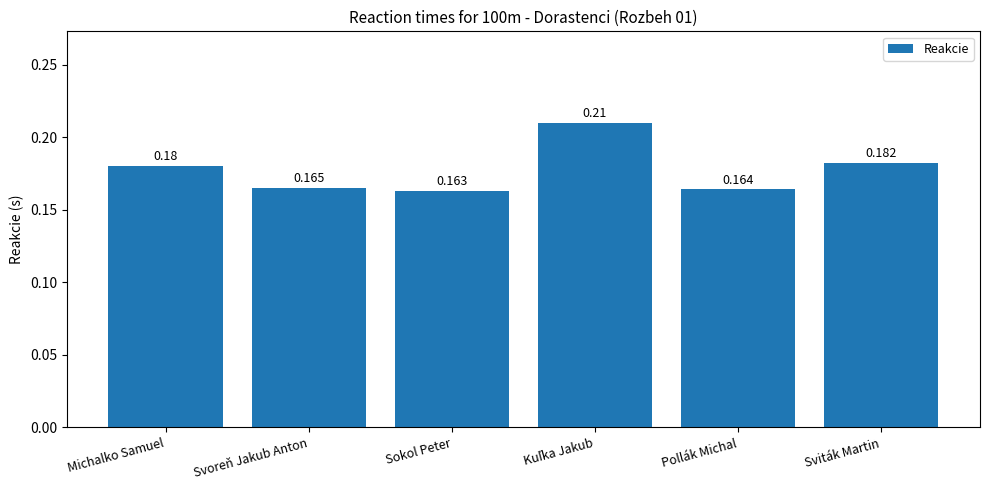

Which has a higher value, Pollák Michal or Michalko Samuel?

Michalko Samuel